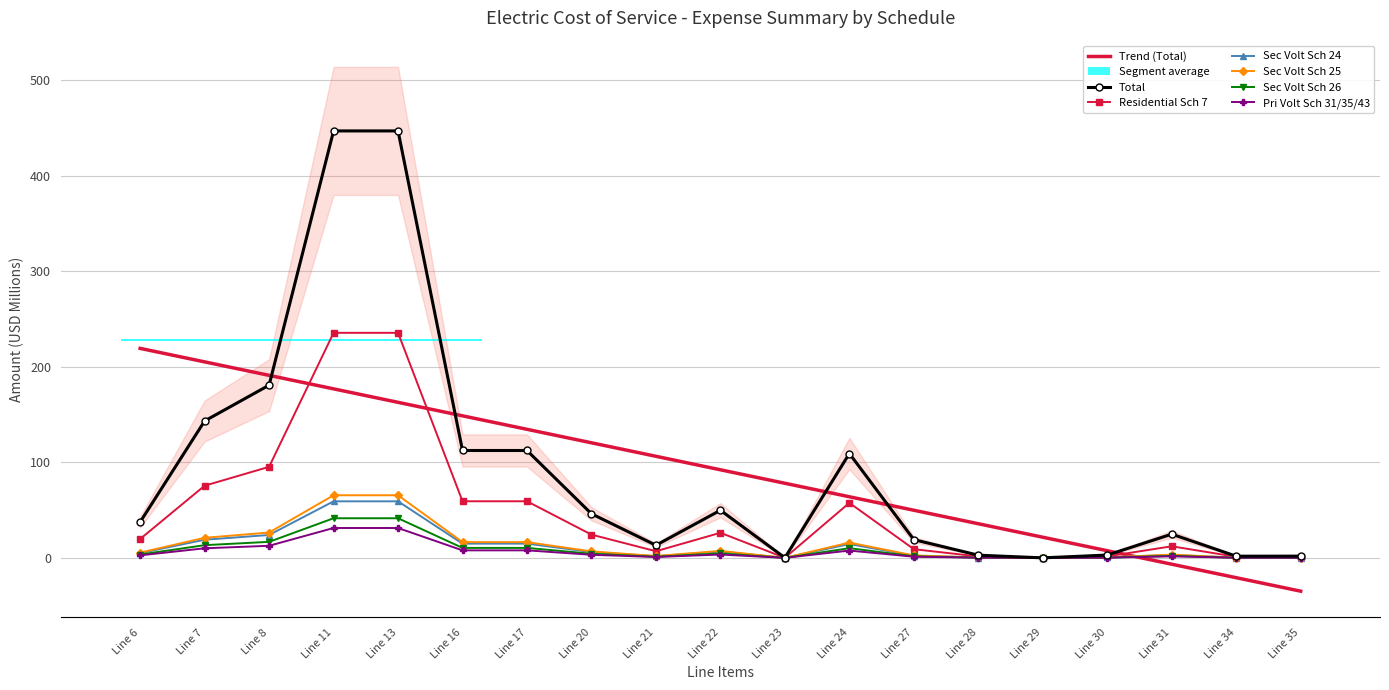

Is it true that Total equals 49.8 at Line 22?

True